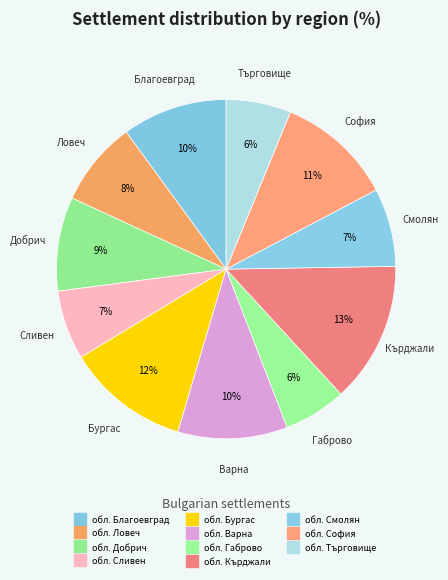

How many segments does this pie chart have?

11